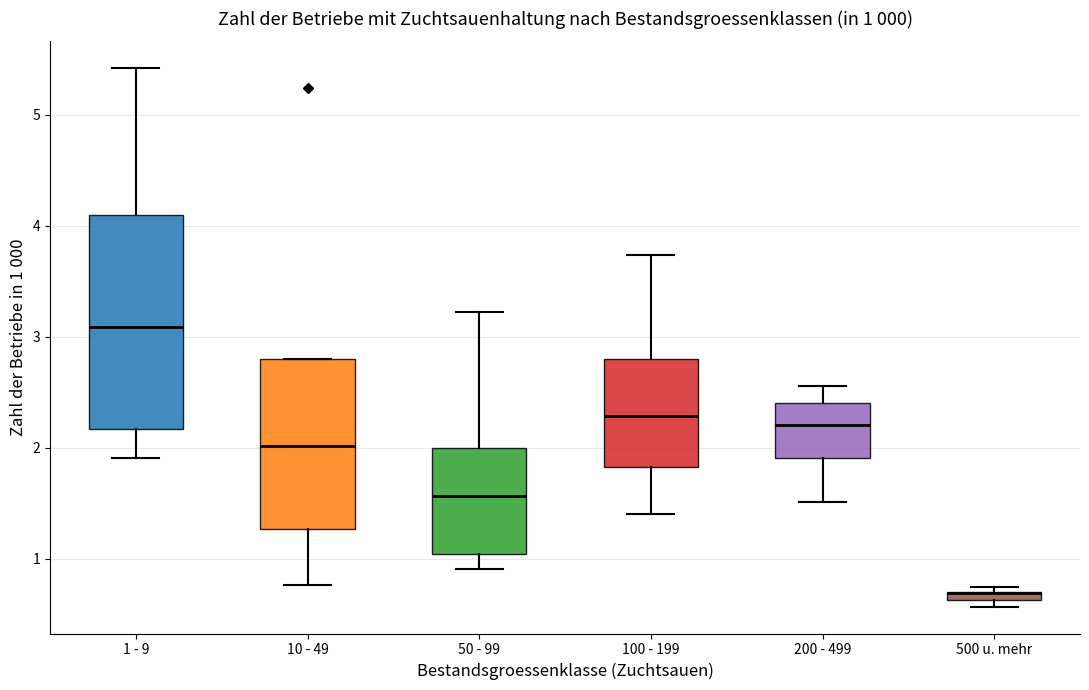

Which box is the tallest, from its lower edge to its upper edge?

1 - 9